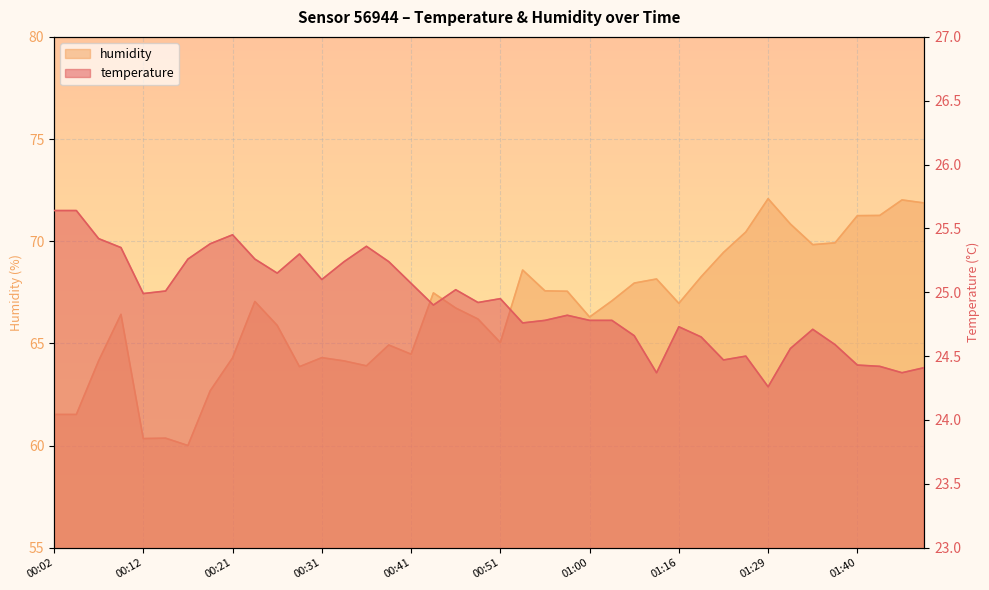

Is it true that humidity equals 71.2 at 01:40?

True